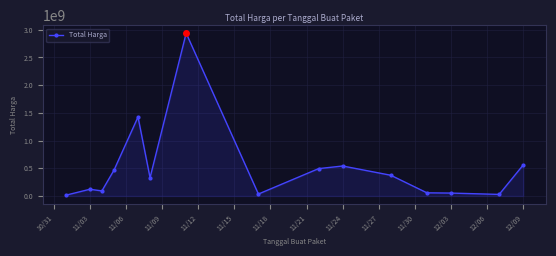

What is the maximum value shown in the chart?

2938963240